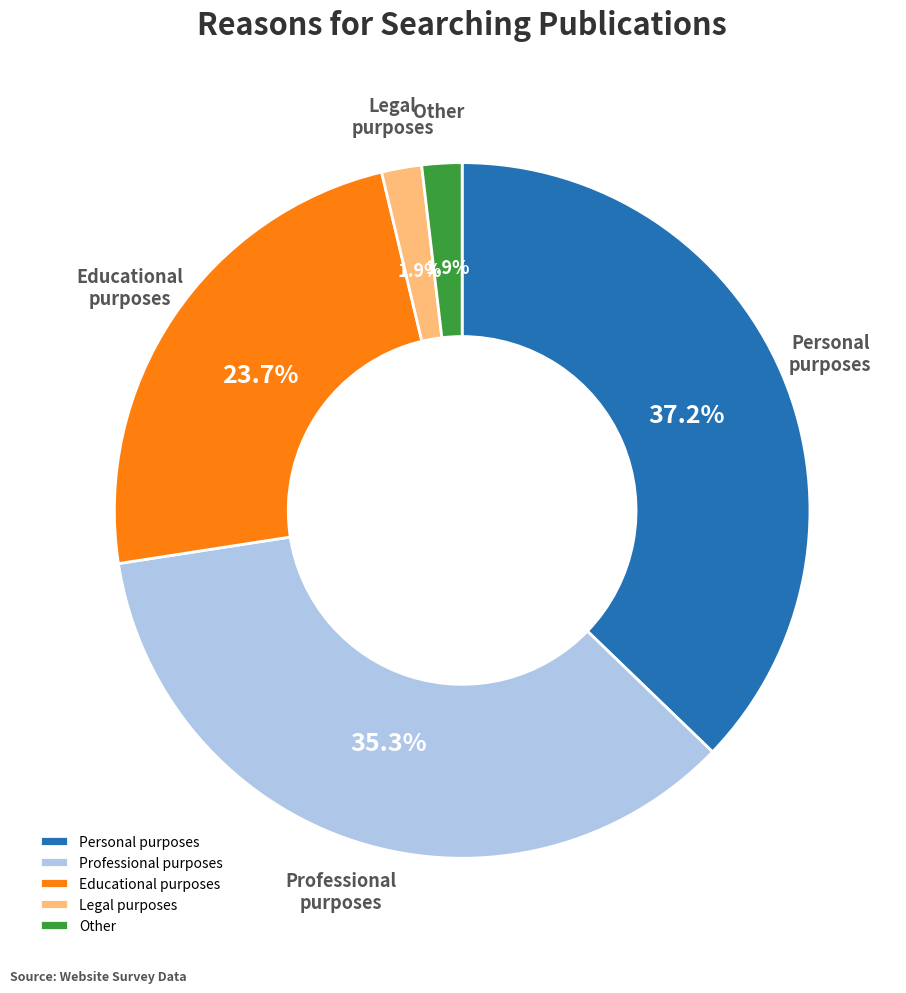

What percentage is NOT represented by Other?

98.1%